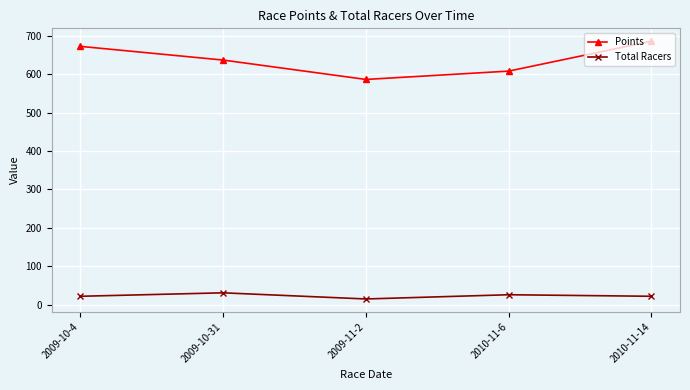

What is the difference between the second highest and minimum values in the Total Racers series?

11.0